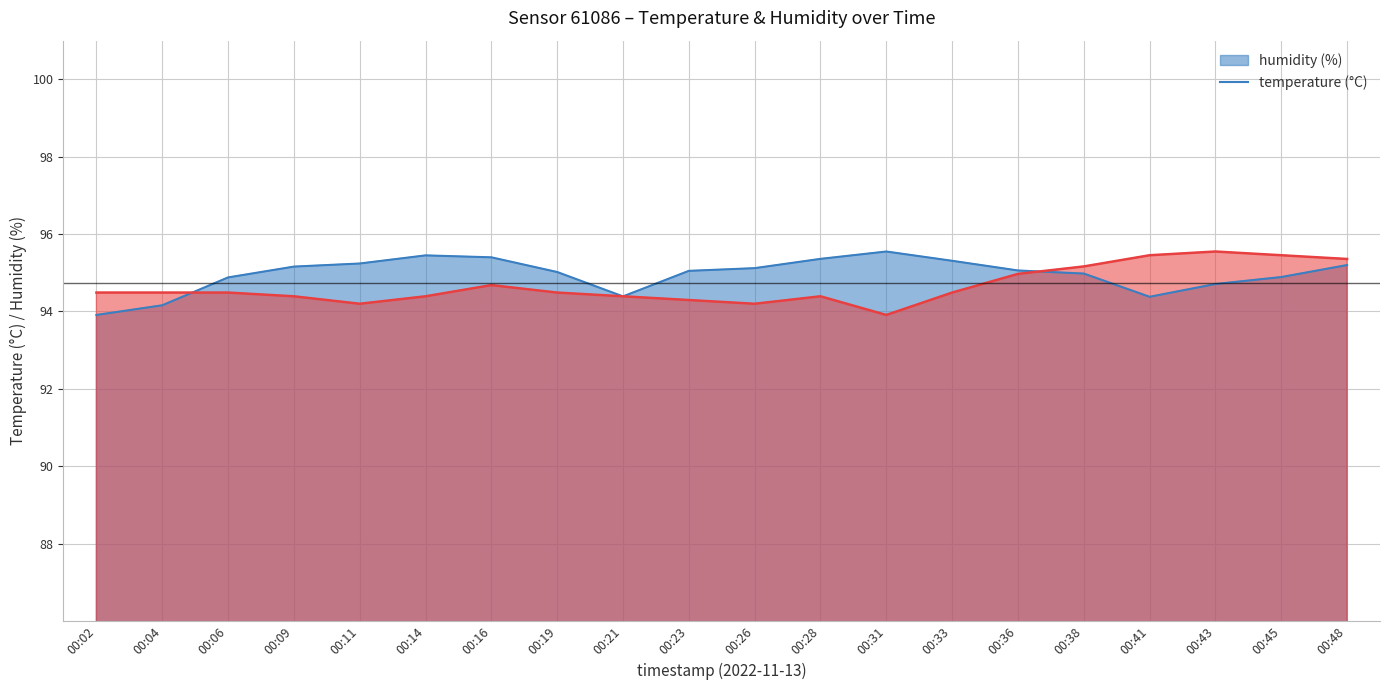

What is the total value across all series at 00:41?

189.8